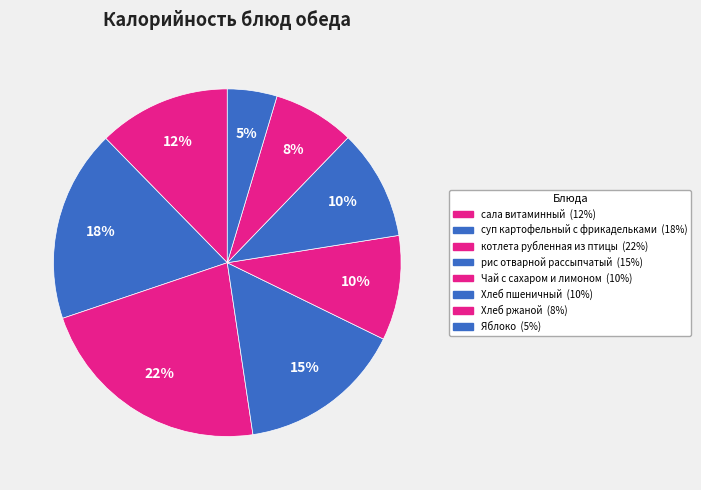

To the nearest percent, what portion does сала витаминный represent?

12%